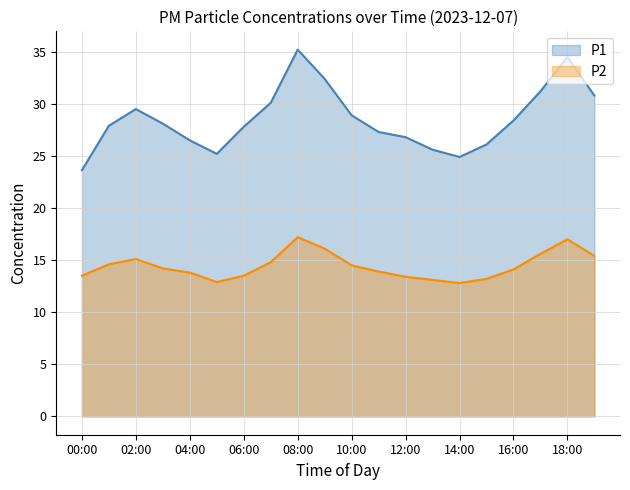

What are all the series names shown in the legend?

P1, P2